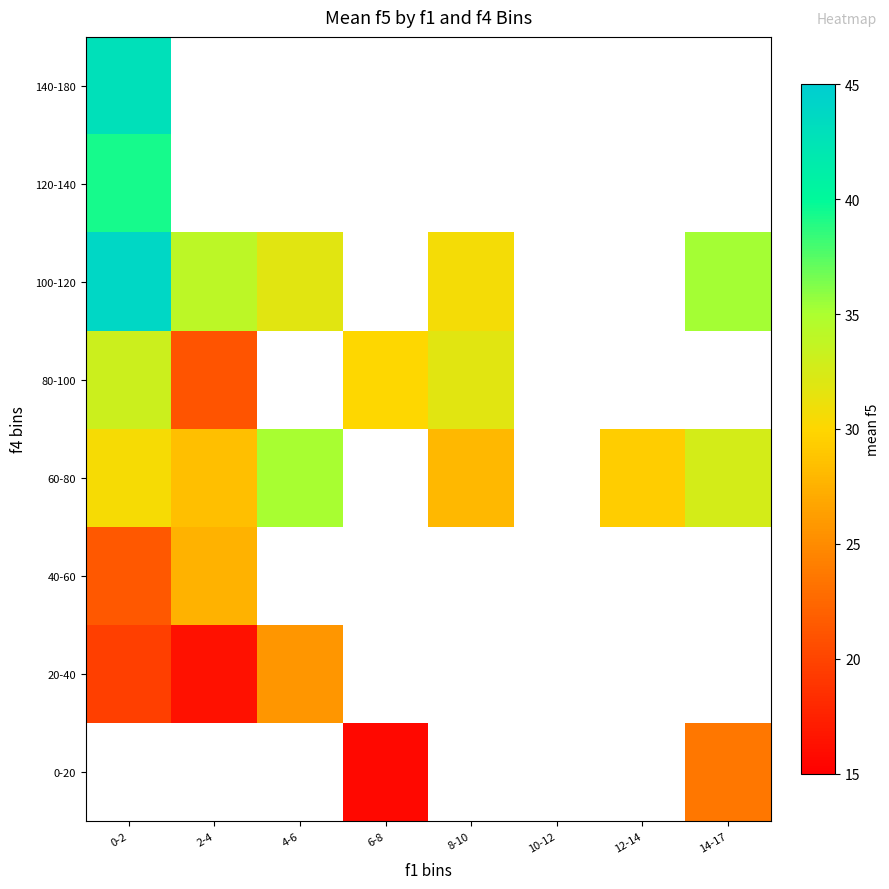

Which series has the widest spread of values?

100-120